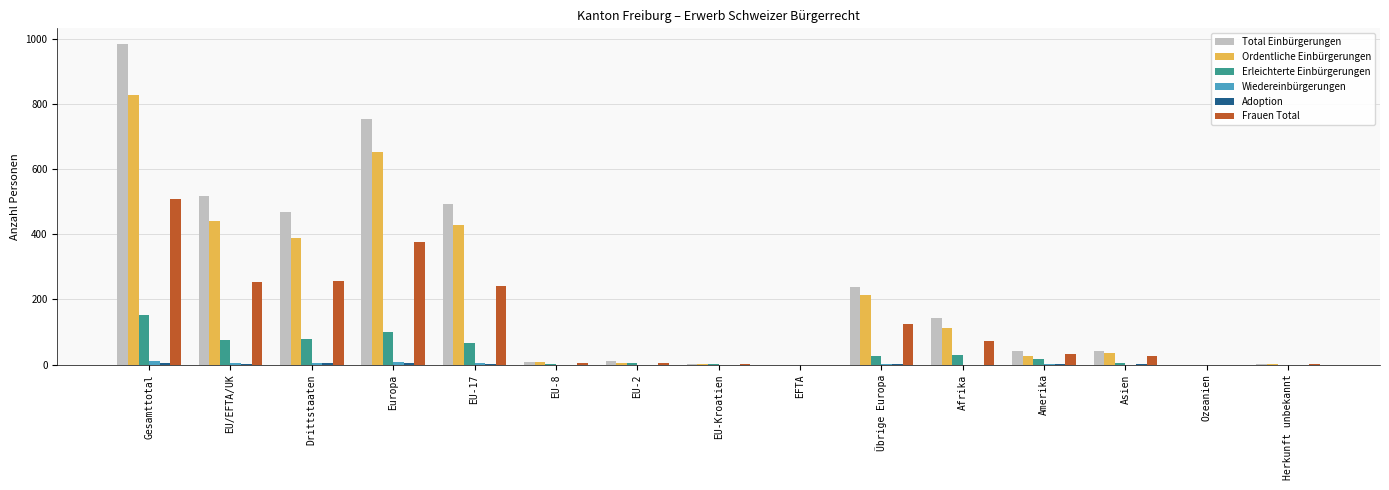

At which category is the sum across all series the highest?

Gesamttotal